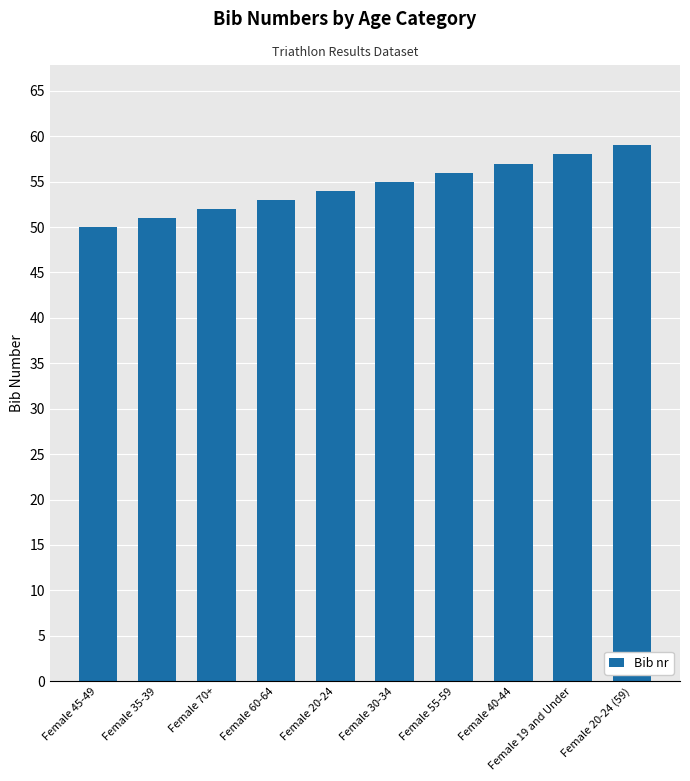

Which category has the highest value across all series?

Female 20-24 (59)